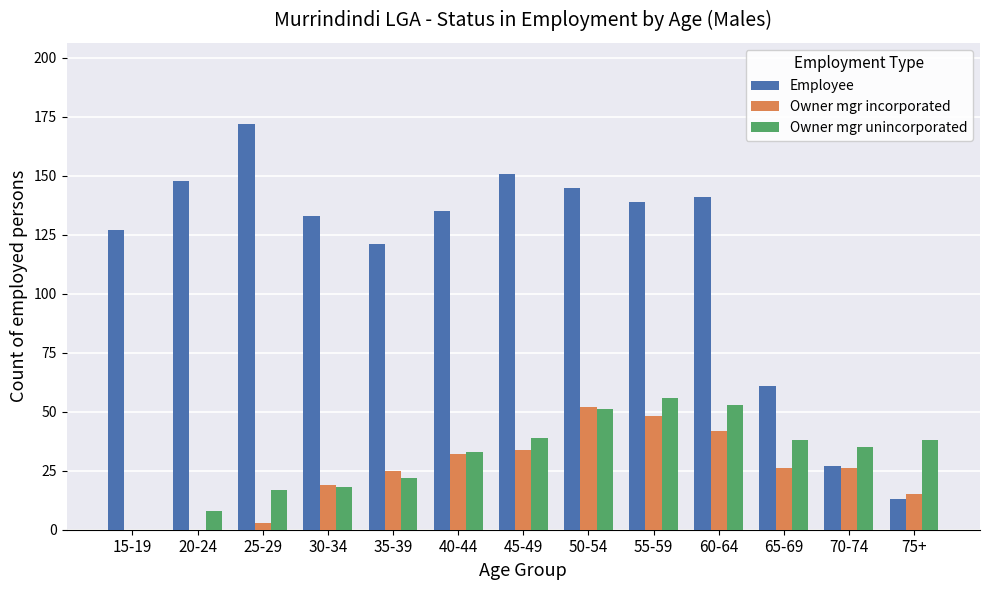

The value of Owner mgr unincorporated at 55-59 is 75. True or false?

False